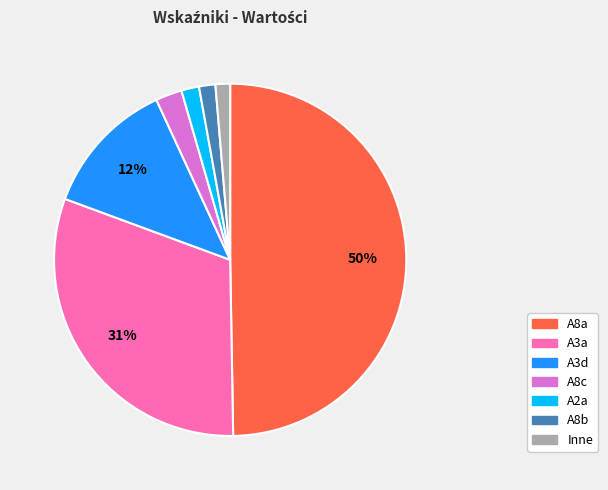

To the nearest percent, what is the average slice percentage?

14%